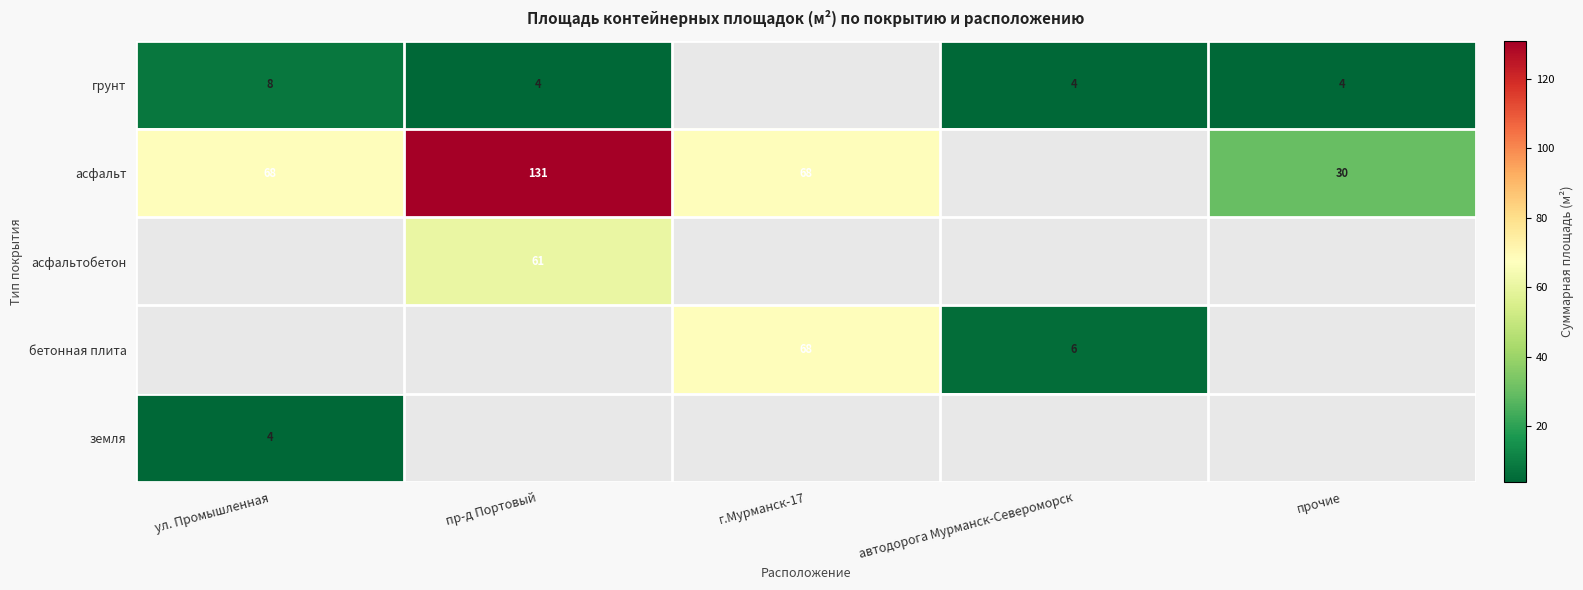

Is the value of асфальтобетон at г.Мурманск-17 greater than the value of грунт at ул. Промышленная?

No